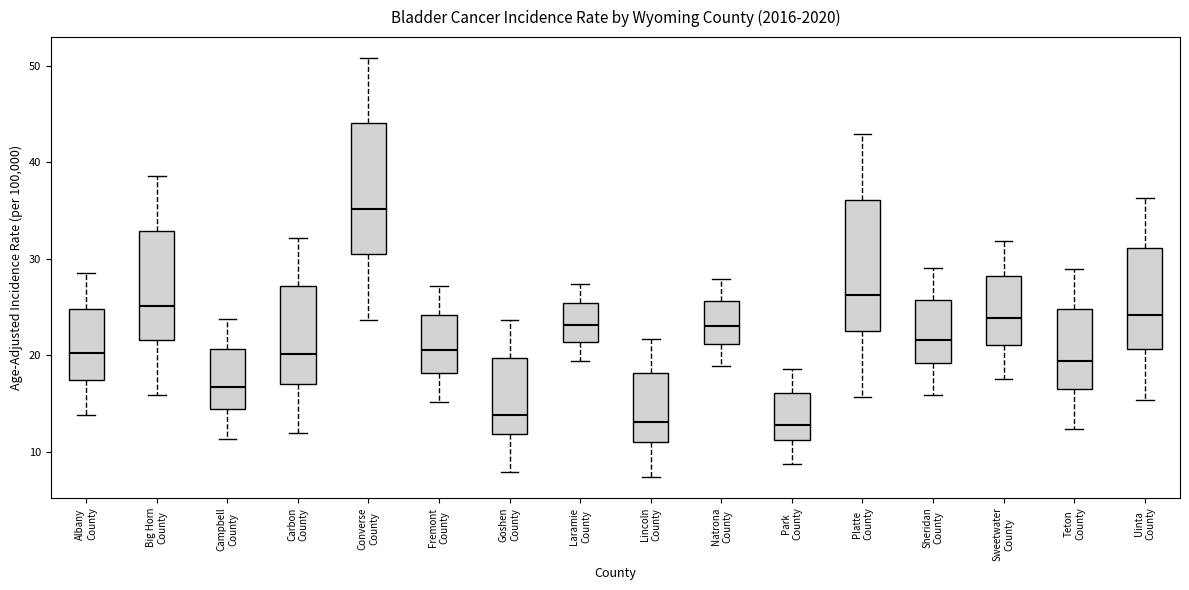

Reading left to right, transcribe this box plot: for each box, give where its median line is, the range the box spans, and where its two whiskers end, as read against the y-axis. The values are not printed on the chart, so give them approximately, as read against the axis.

Albany County: median 20, box 17 to 25, whiskers 14 to 29
Big Horn County: median 25, box 22 to 33, whiskers 16 to 39
Campbell County: median 17, box 14 to 21, whiskers 11 to 24
Carbon County: median 20, box 17 to 27, whiskers 12 to 32
Converse County: median 35, box 30 to 44, whiskers 24 to 51
Fremont County: median 21, box 18 to 24, whiskers 15 to 27
Goshen County: median 14, box 12 to 20, whiskers 8 to 24
Laramie County: median 23, box 21 to 25, whiskers 19 to 27
Lincoln County: median 13, box 11 to 18, whiskers 7 to 22
Natrona County: median 23, box 21 to 26, whiskers 19 to 28
Park County: median 13, box 11 to 16, whiskers 9 to 19
Platte County: median 26, box 23 to 36, whiskers 16 to 43
Sheridan County: median 22, box 19 to 26, whiskers 16 to 29
Sweetwater County: median 24, box 21 to 28, whiskers 18 to 32
Teton County: median 19, box 17 to 25, whiskers 12 to 29
Uinta County: median 24, box 21 to 31, whiskers 15 to 36